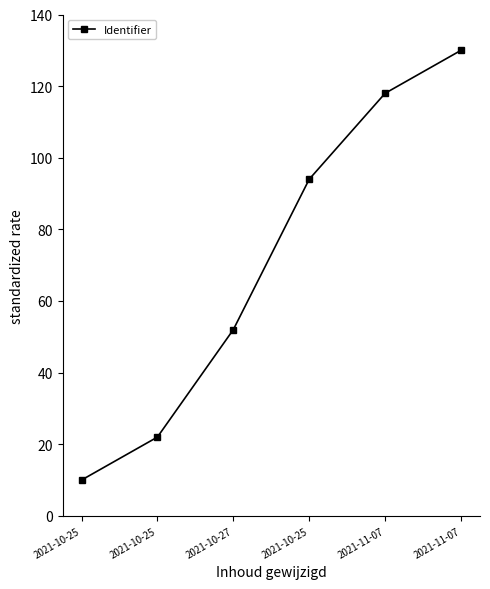

Rank the categories by value from highest to lowest.

2021-11-07, 2021-11-07, 2021-10-25, 2021-10-27, 2021-10-25, 2021-10-25